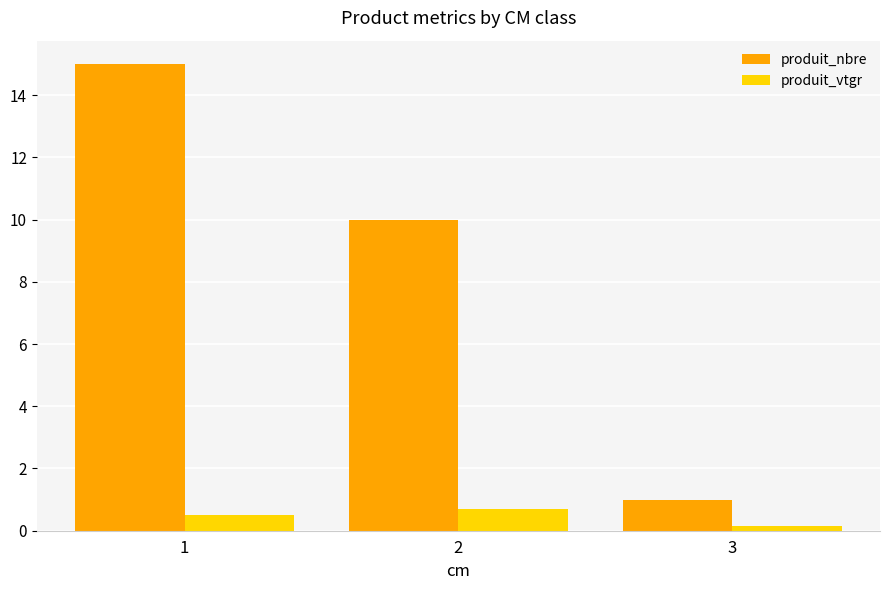

How many produit_vtgr values are between 0 and 1?

3